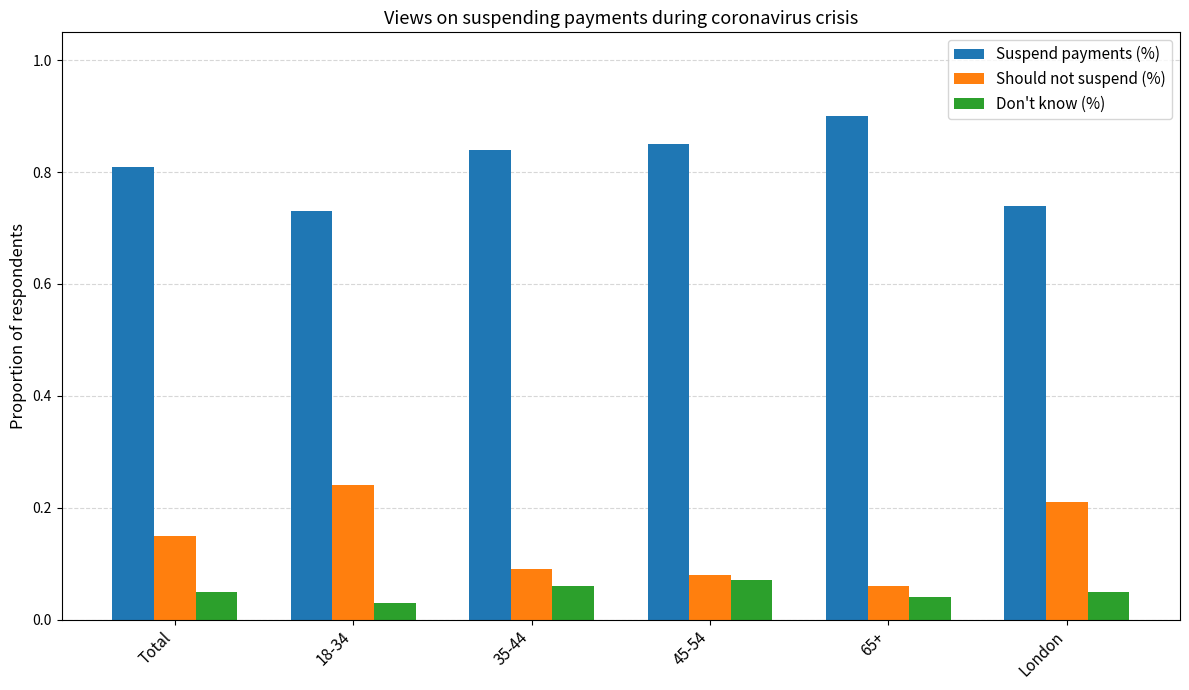

What is the sum of the Suspend payments (%) values at London and Total?

1.6